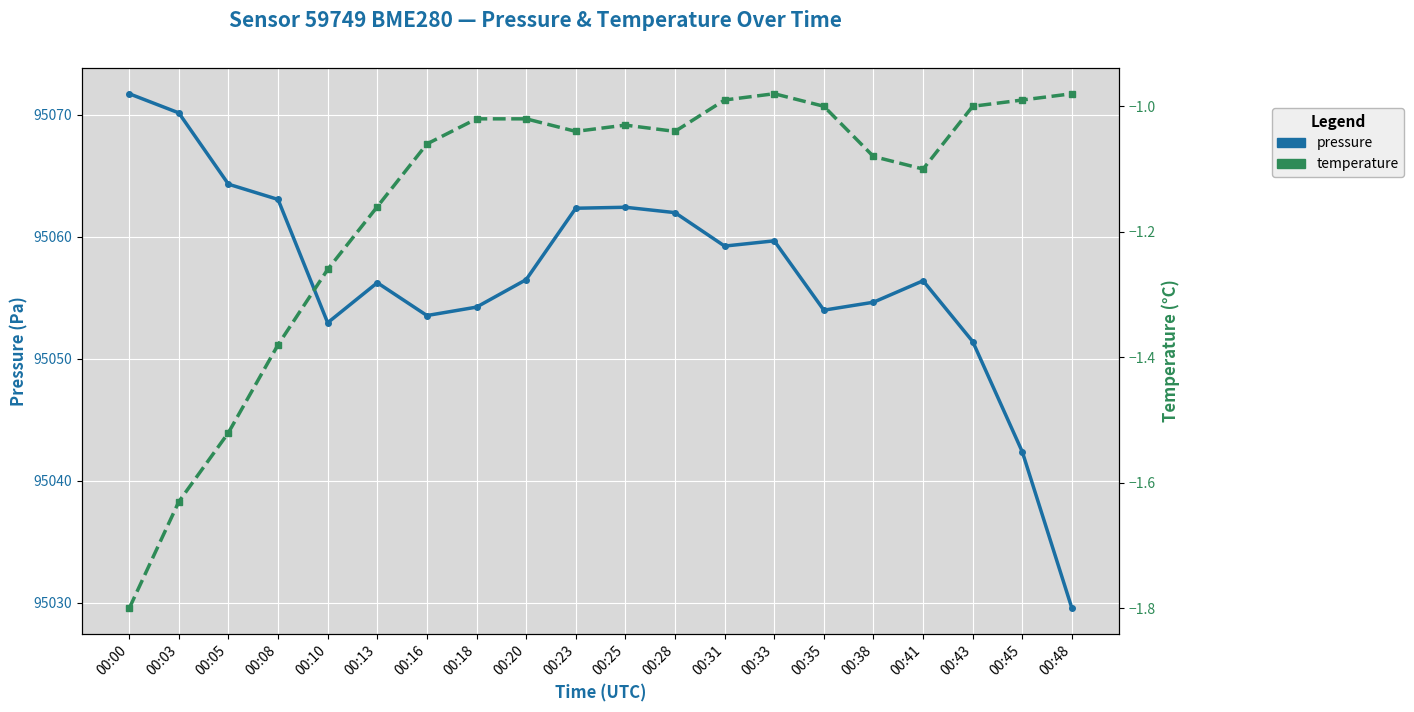

Is it true that pressure equals 95070.1 at 00:03?

True